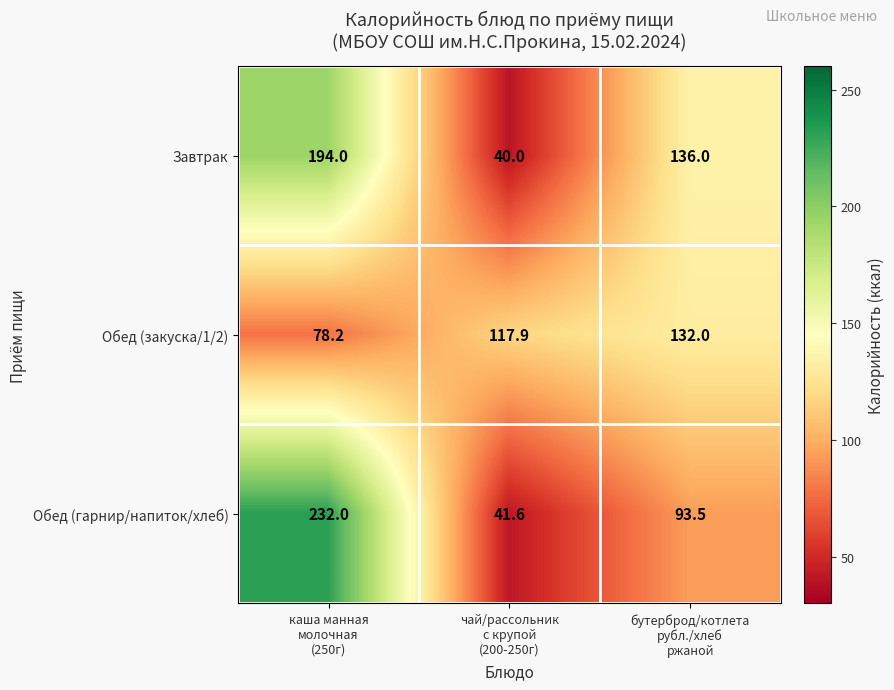

At how many categories does at least one series exceed 57?

3